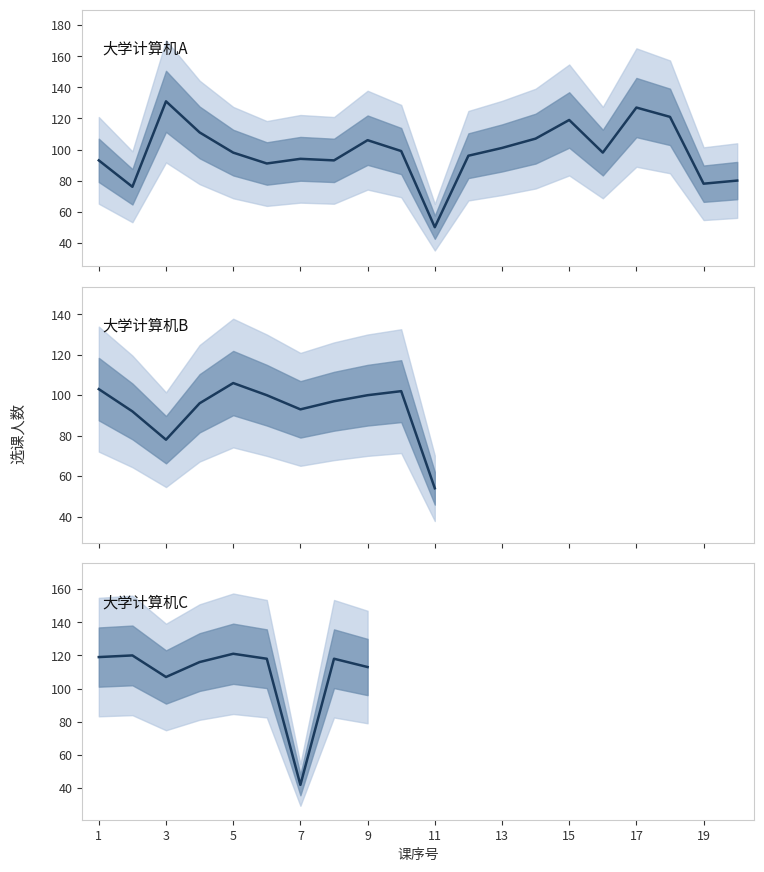

How many interior local peaks does the 大学计算机A series have?

5